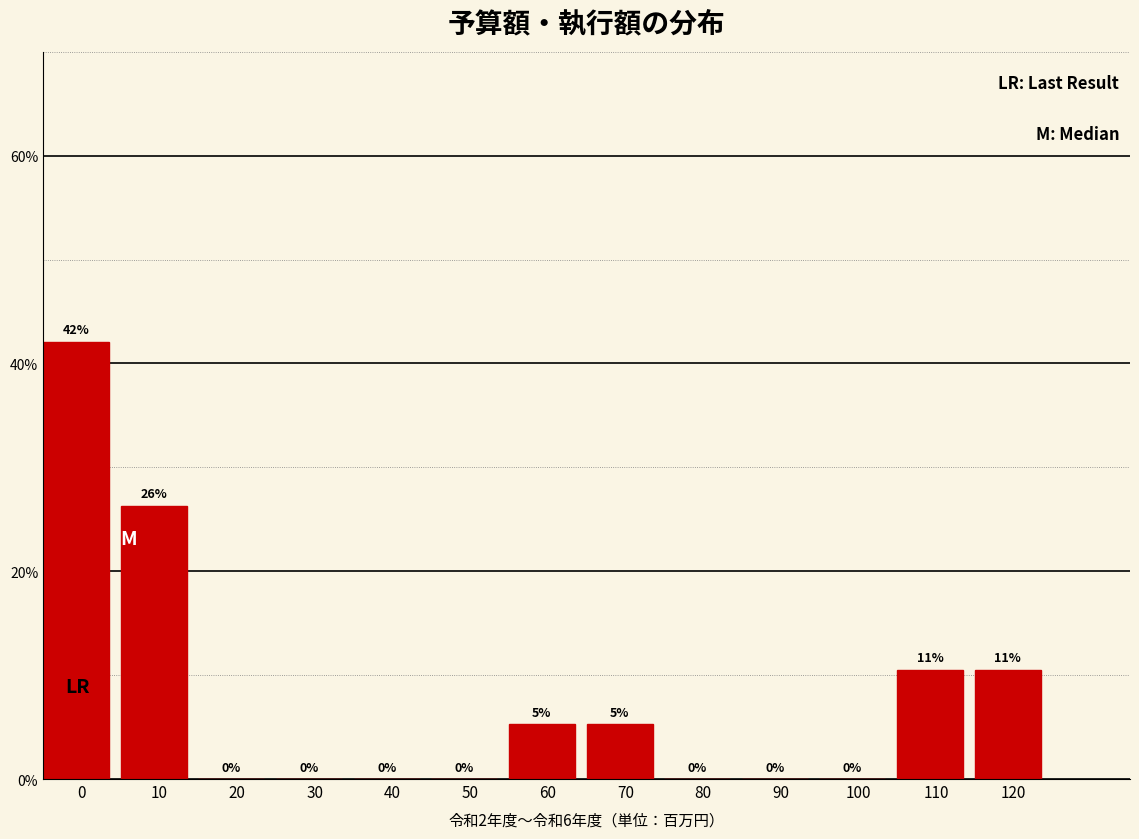

What is the maximum value shown in the chart?

42.1